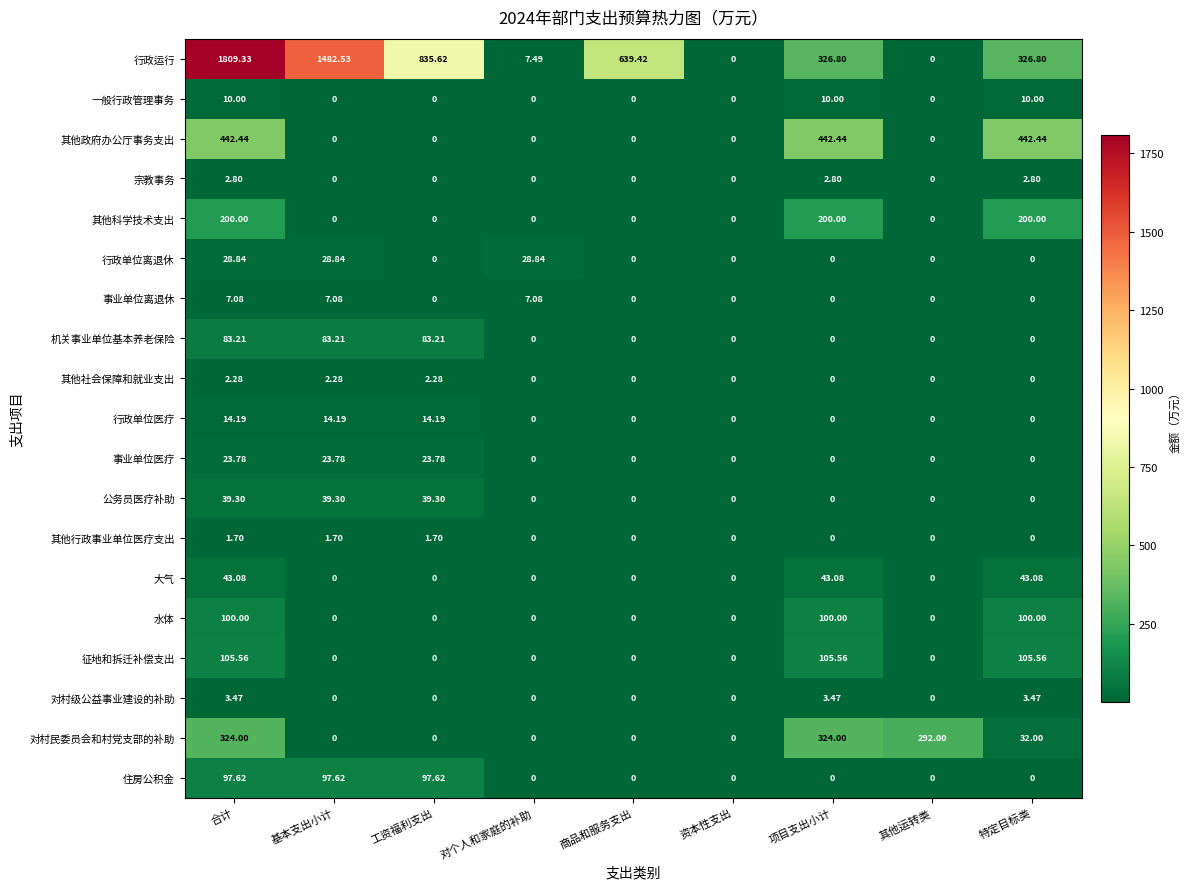

Which series has the largest total across all categories?

行政运行